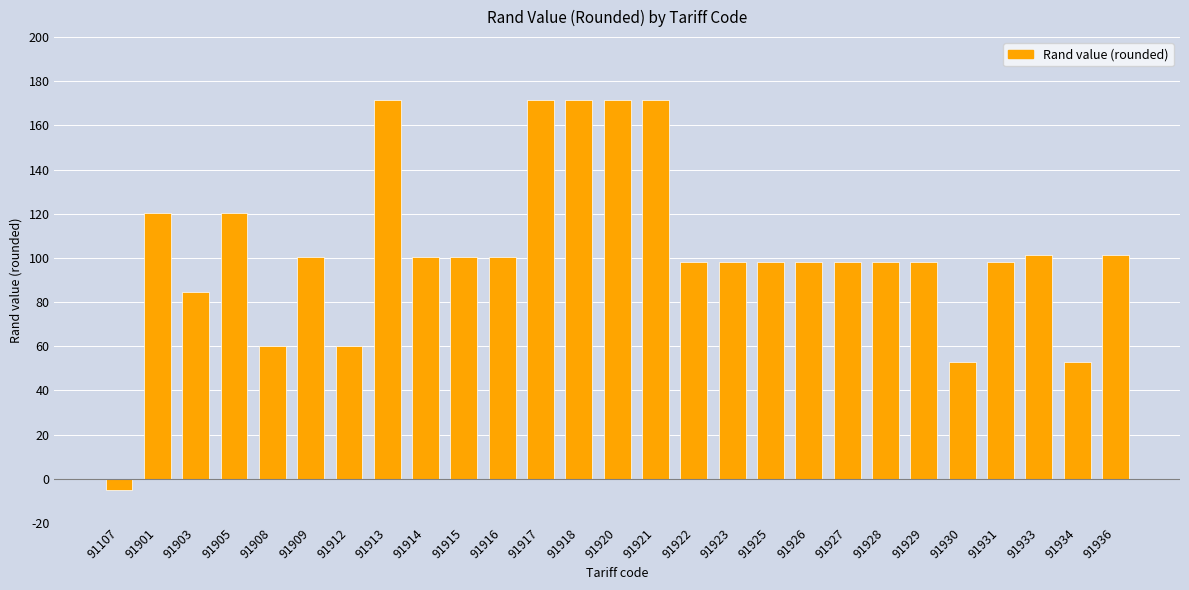

Does the chart contain stacked bars?

No